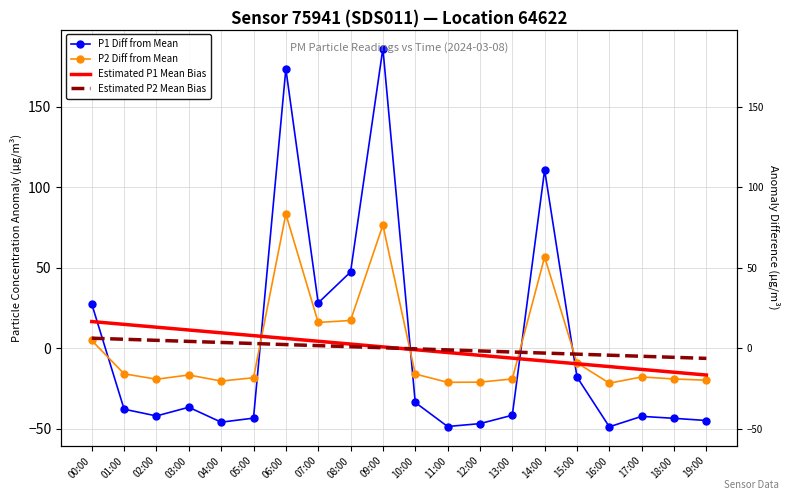

True or false: P2 Diff from Mean and P1 Diff from Mean cross at least once.

True